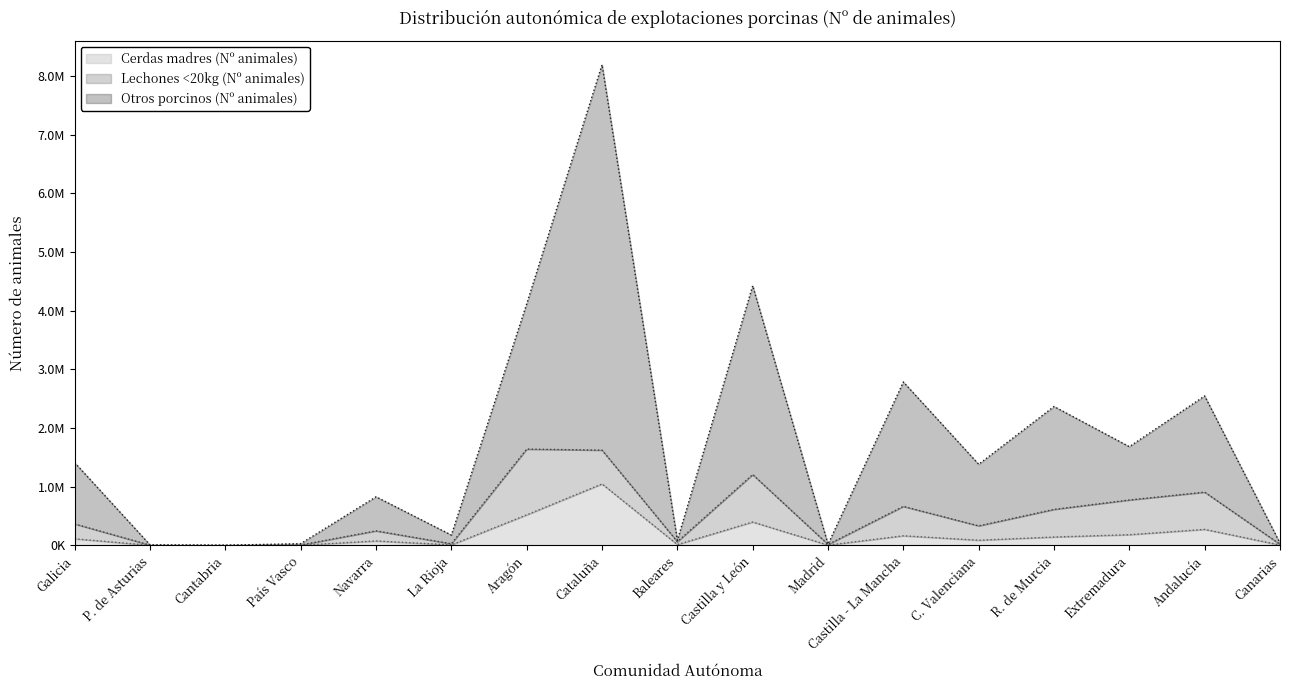

Where is the first local minimum for Otros porcinos (Nº animales)?

Cantabria